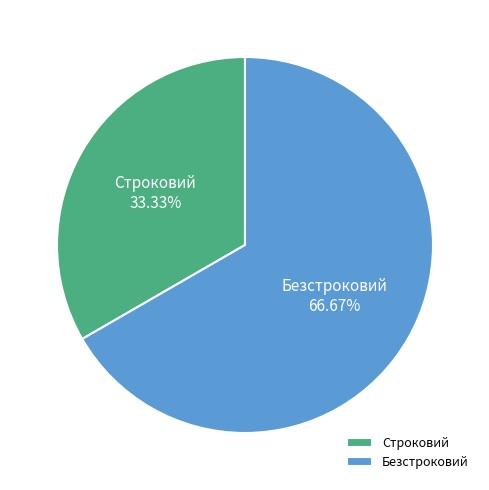

What percentage is the Строковий slice, to the nearest percent?

33%